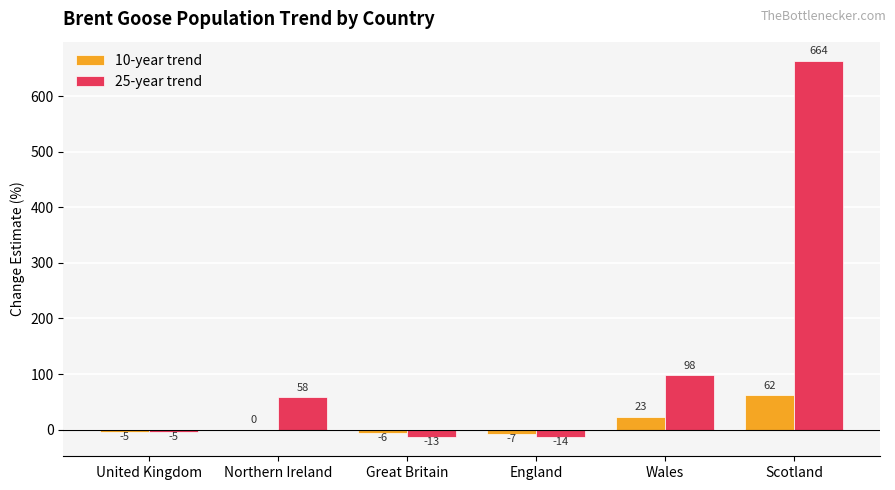

How many positive values does the 25-year trend series have?

3